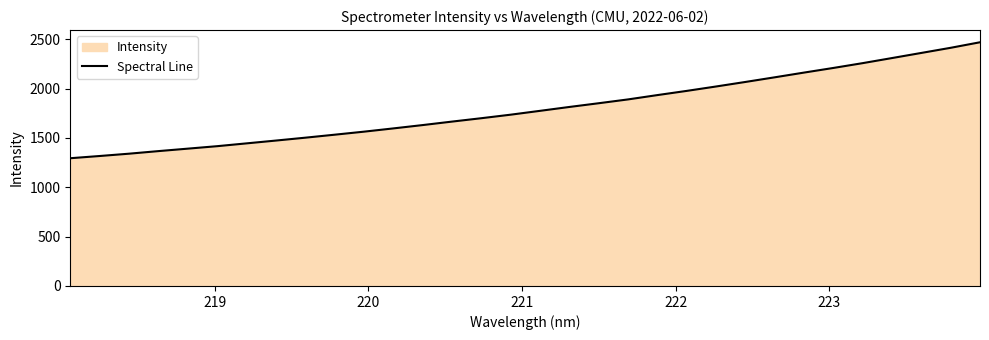

What is the minimum value shown in the chart?

1293.9